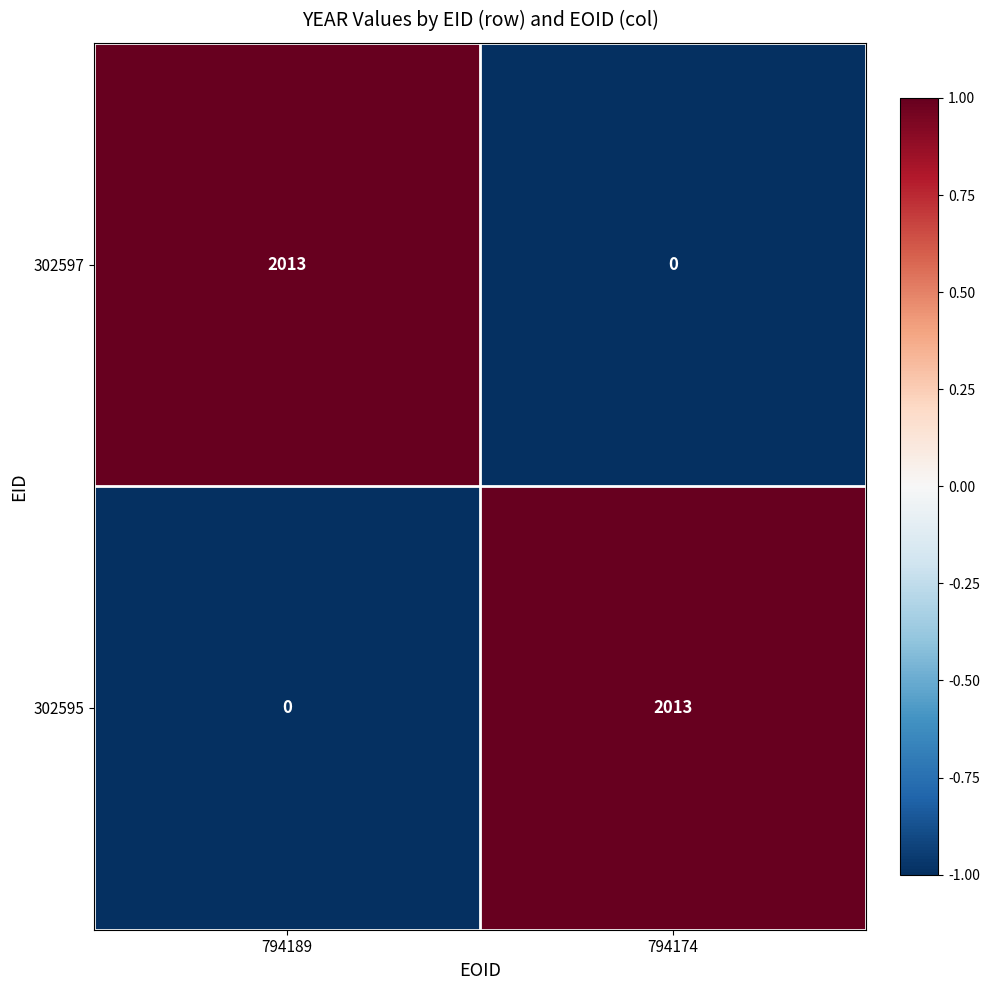

What is the difference between the highest and lowest values at 794174?

2013